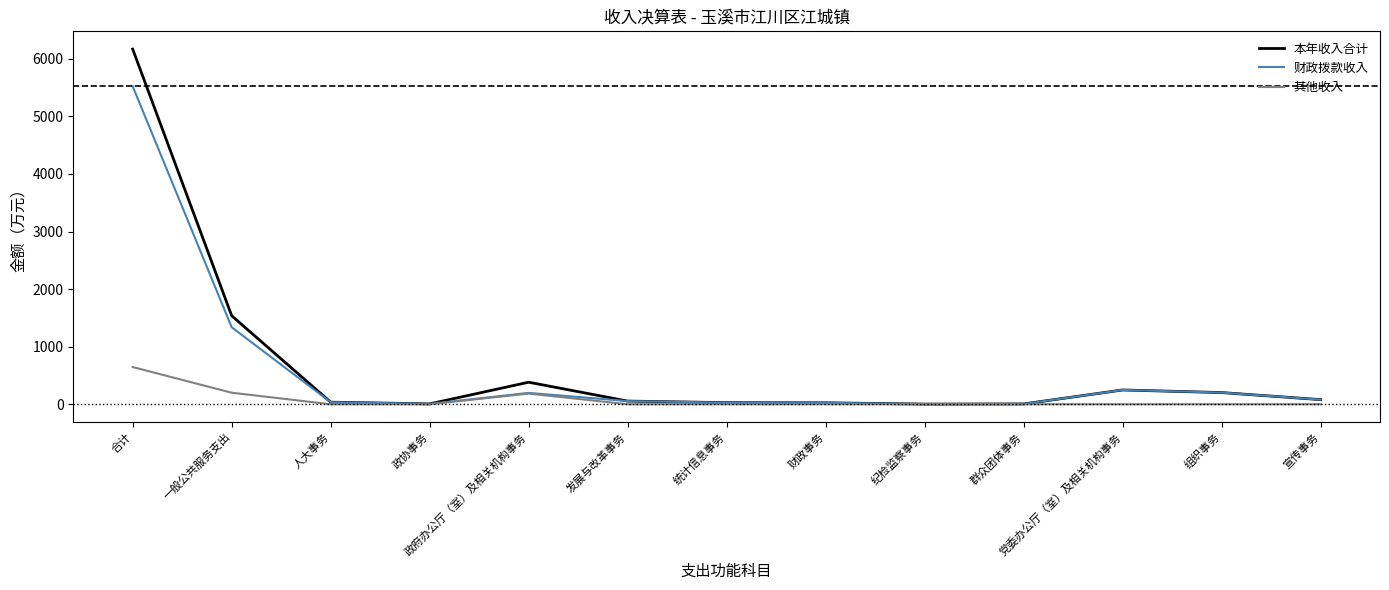

How many lines are shown in the chart?

3